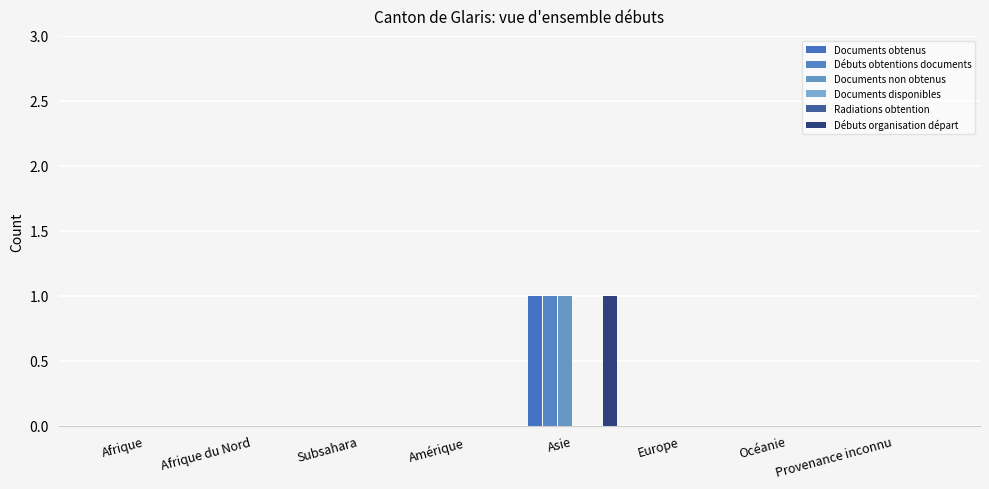

How many bars are there in total?

48